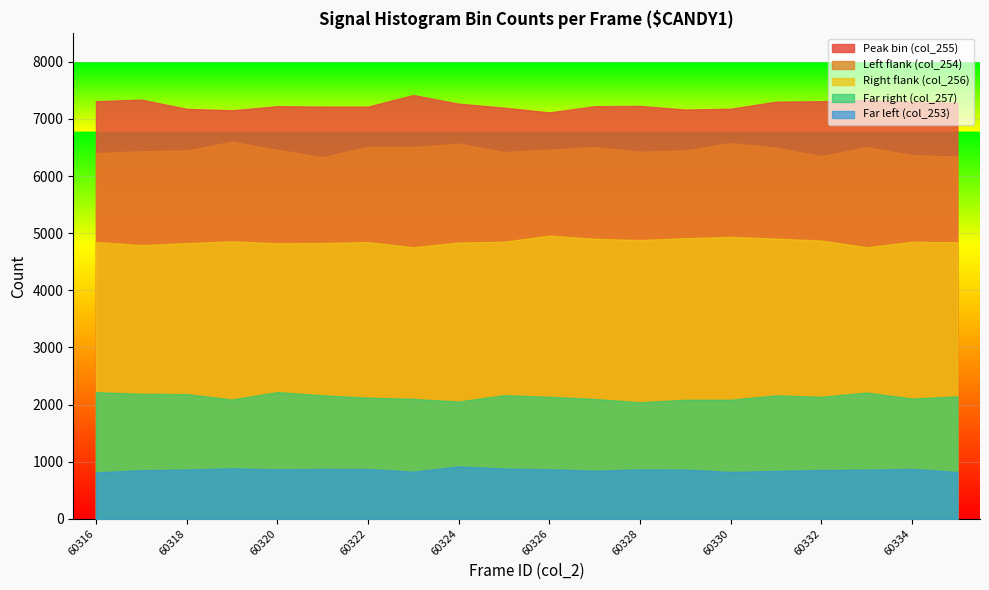

Count the number of categories in the chart.

20